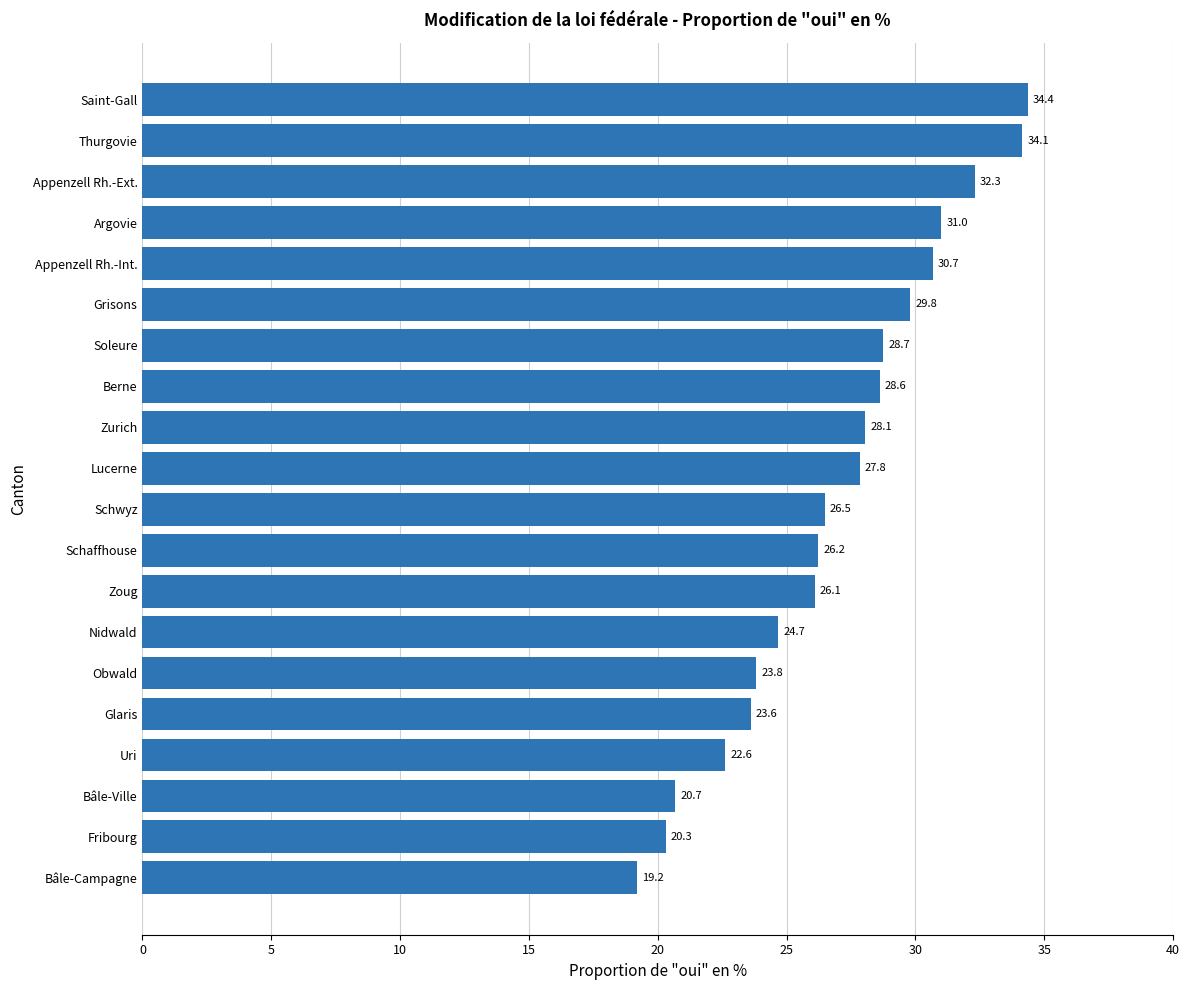

The chart shows a value of 44.2 at Zurich. True or false?

False